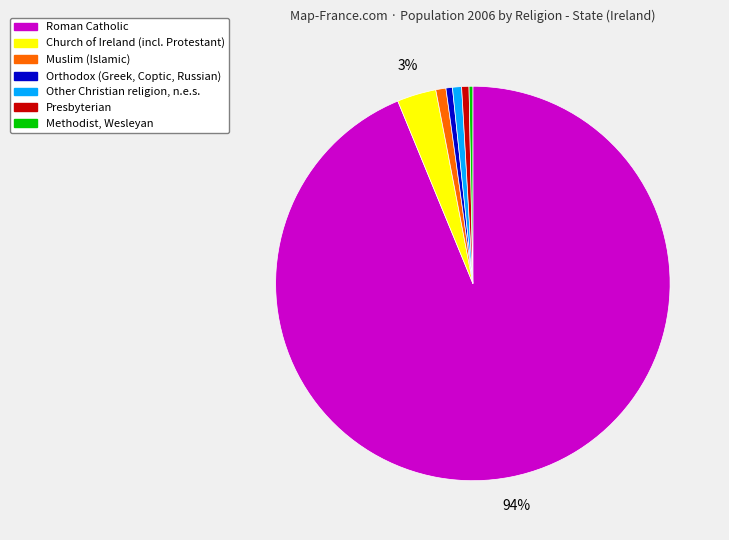

Do Roman Catholic and Other Christian religion, n.e.s. together represent more than half of the pie?

Yes